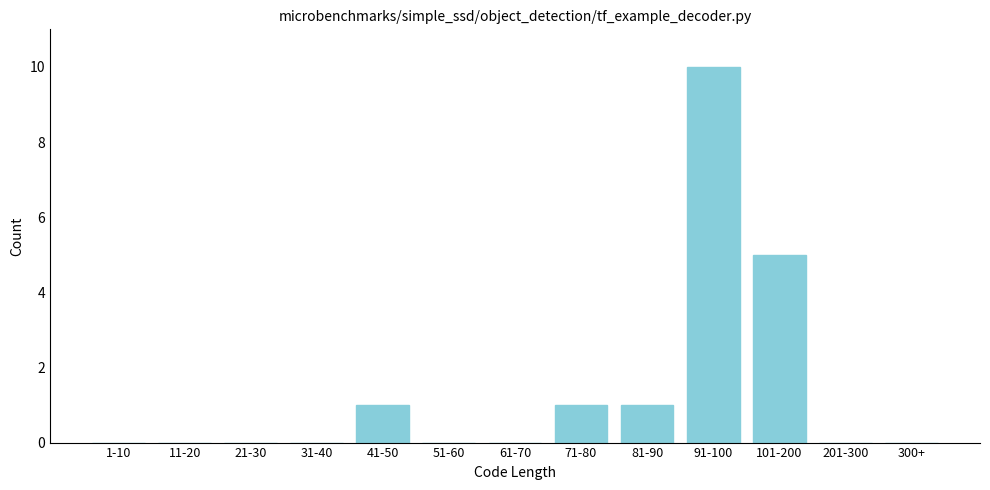

Reading right to left, extract all data points from this chart.

300+=0	201-300=0	101-200=5	91-100=10	81-90=1	71-80=1	61-70=0	51-60=0	41-50=1	31-40=0	21-30=0	11-20=0	1-10=0